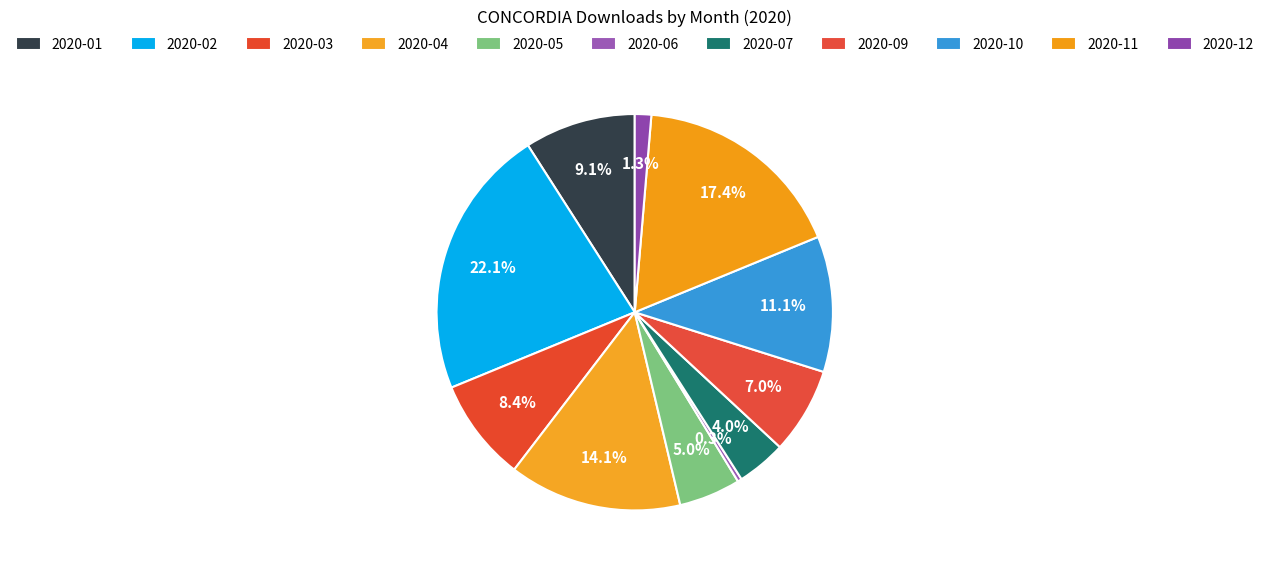

Do 2020-05 and 2020-03 together represent more than half of the pie?

No